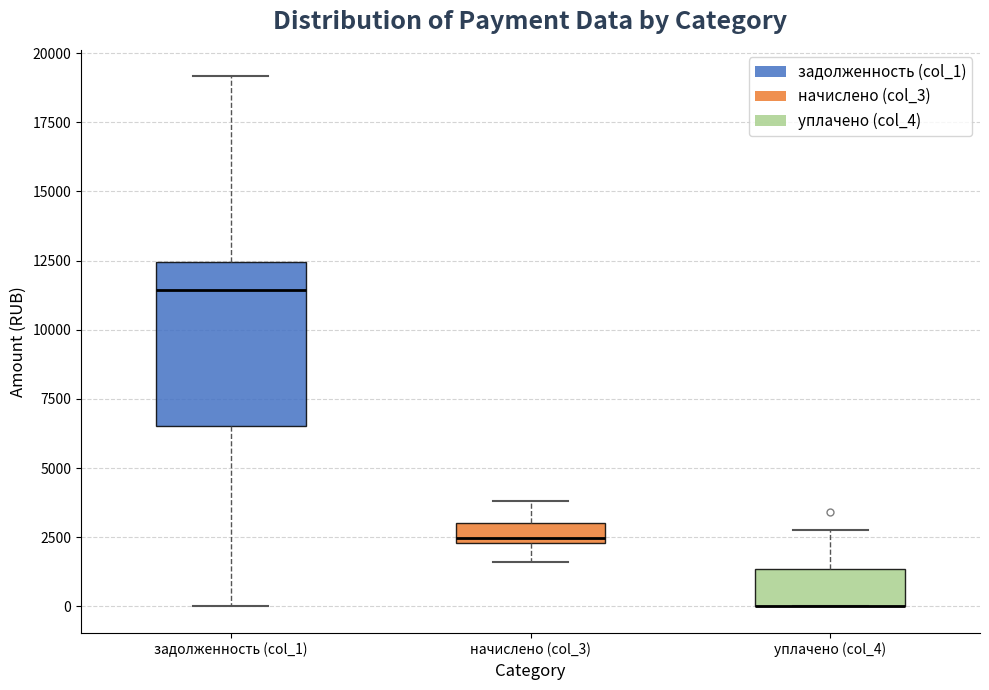

Comparing the boxes themselves (not the whiskers), which one is the tallest?

задолженность (col_1)